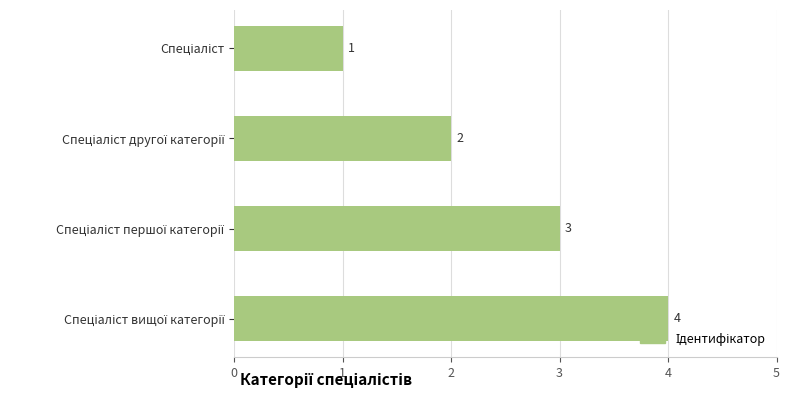

What is the sum of all values?

10